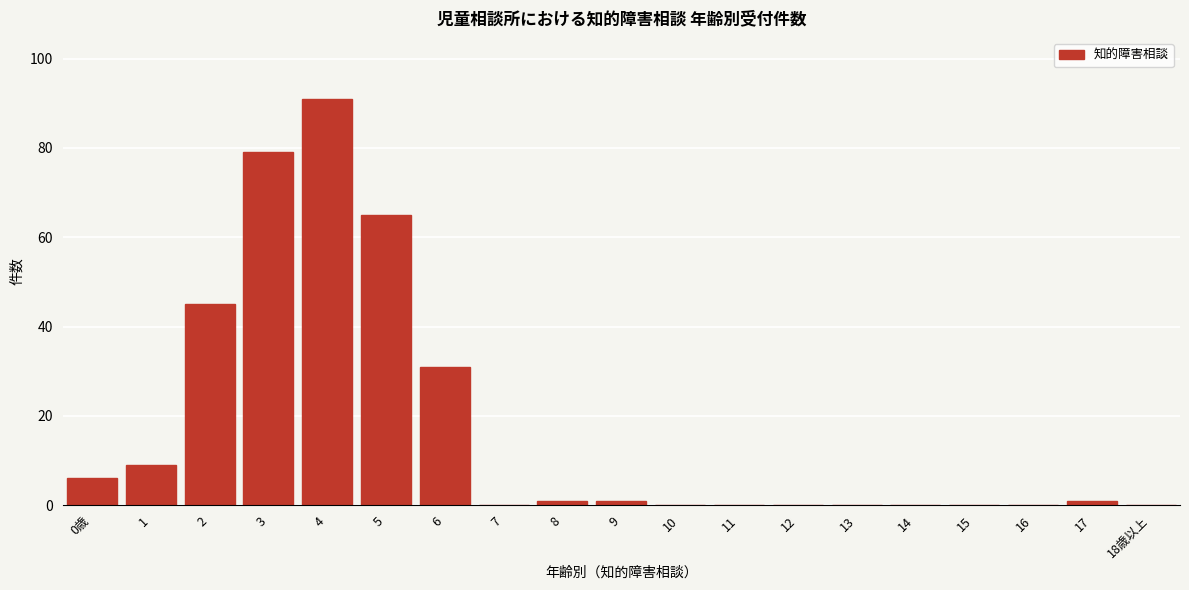

Reading right to left, list all the values displayed in this chart.

18歳以上=0	17=1	16=0	15=0	14=0	13=0	12=0	11=0	10=0	9=1	8=1	7=0	6=31	5=65	4=91	3=79	2=45	1=9	0歳=6